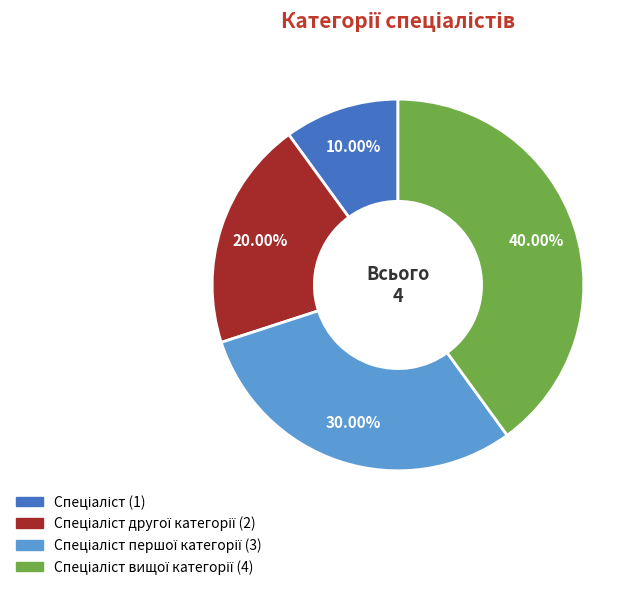

Is there a majority slice in this chart?

No